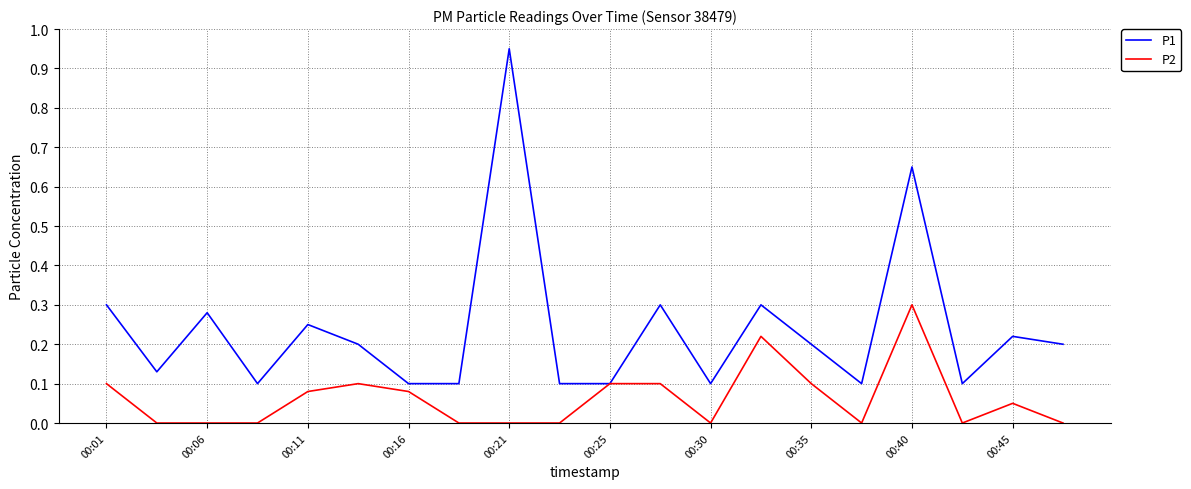

Count the number of categories in the chart.

20